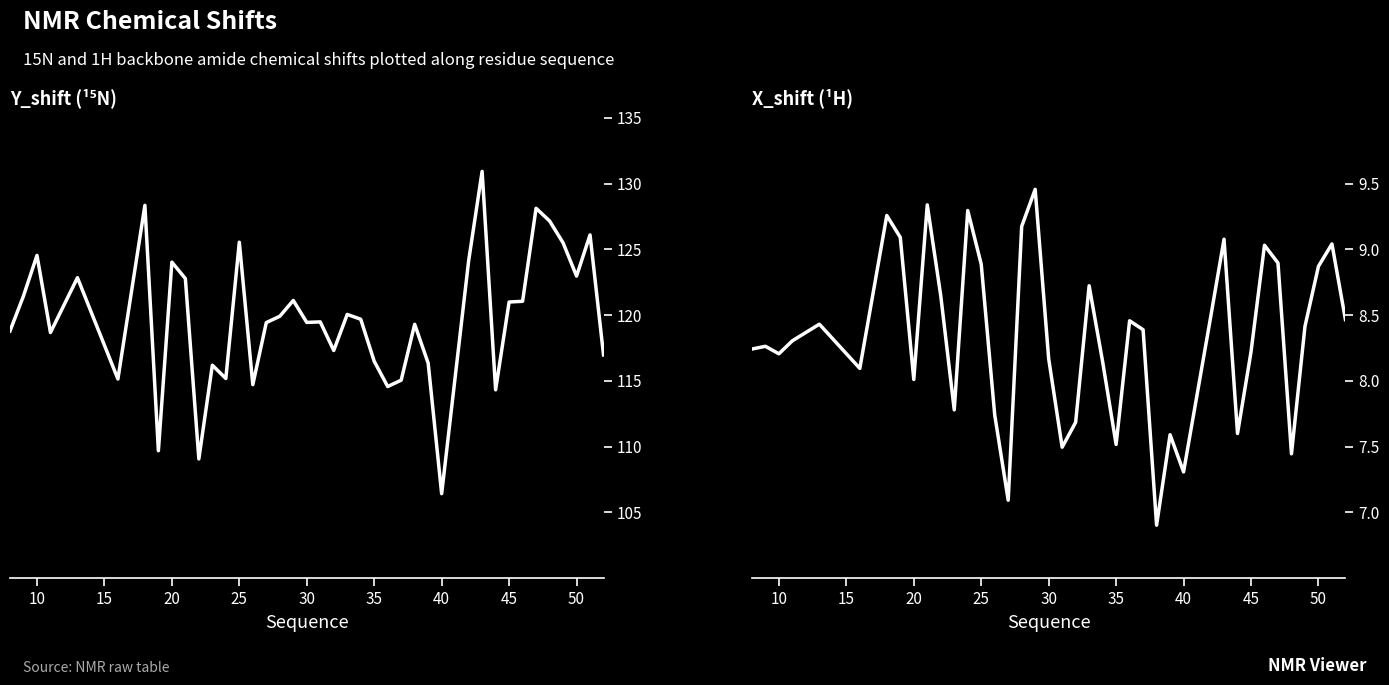

What is the maximum value shown in the chart?

130.9